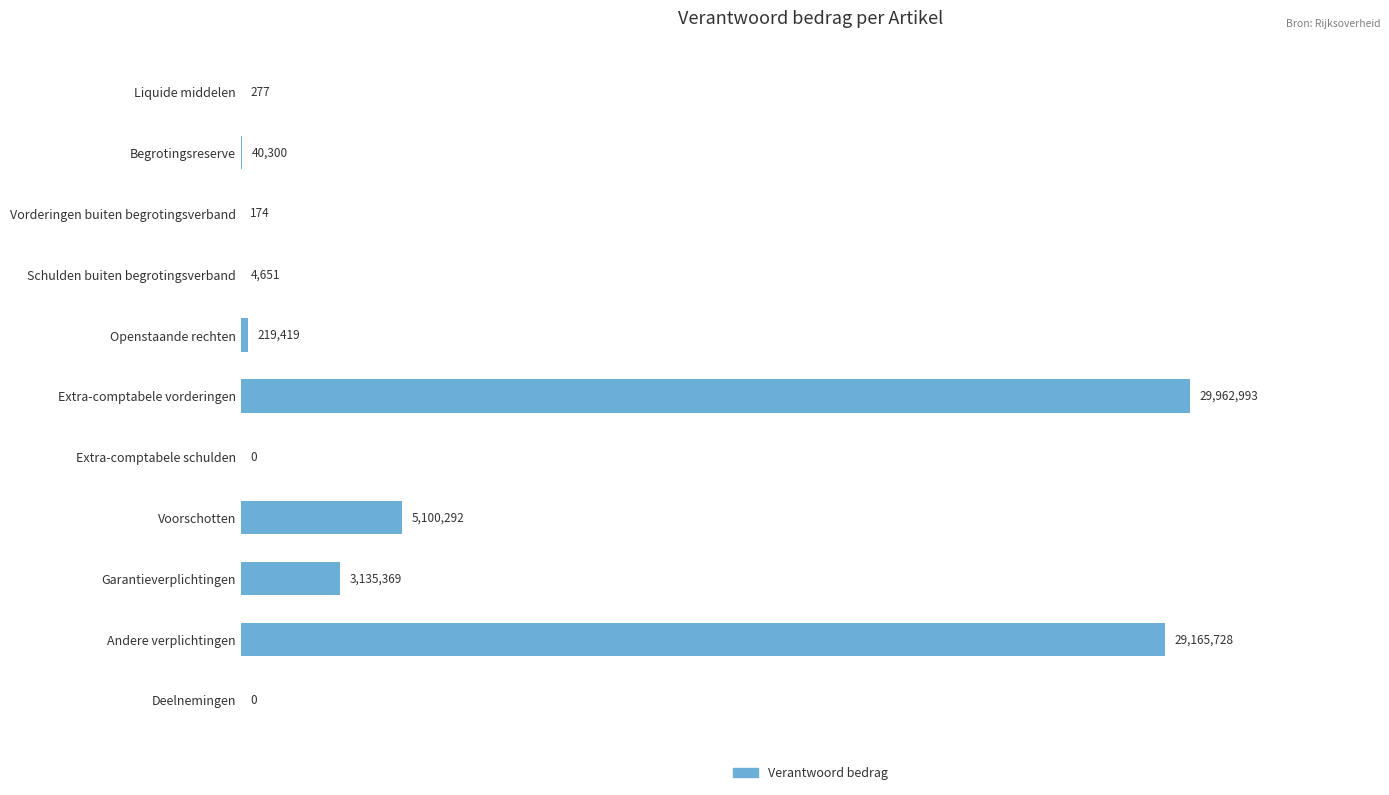

What is the greatest value displayed?

29962993